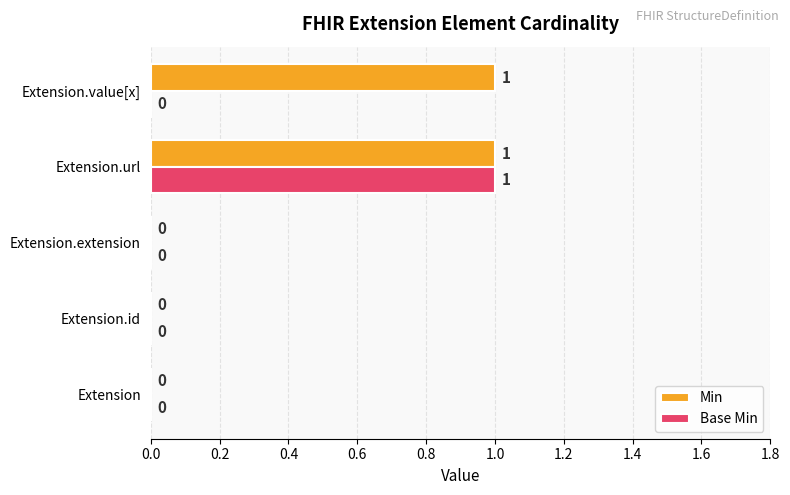

At which category is the sum across all series the highest?

Extension.url